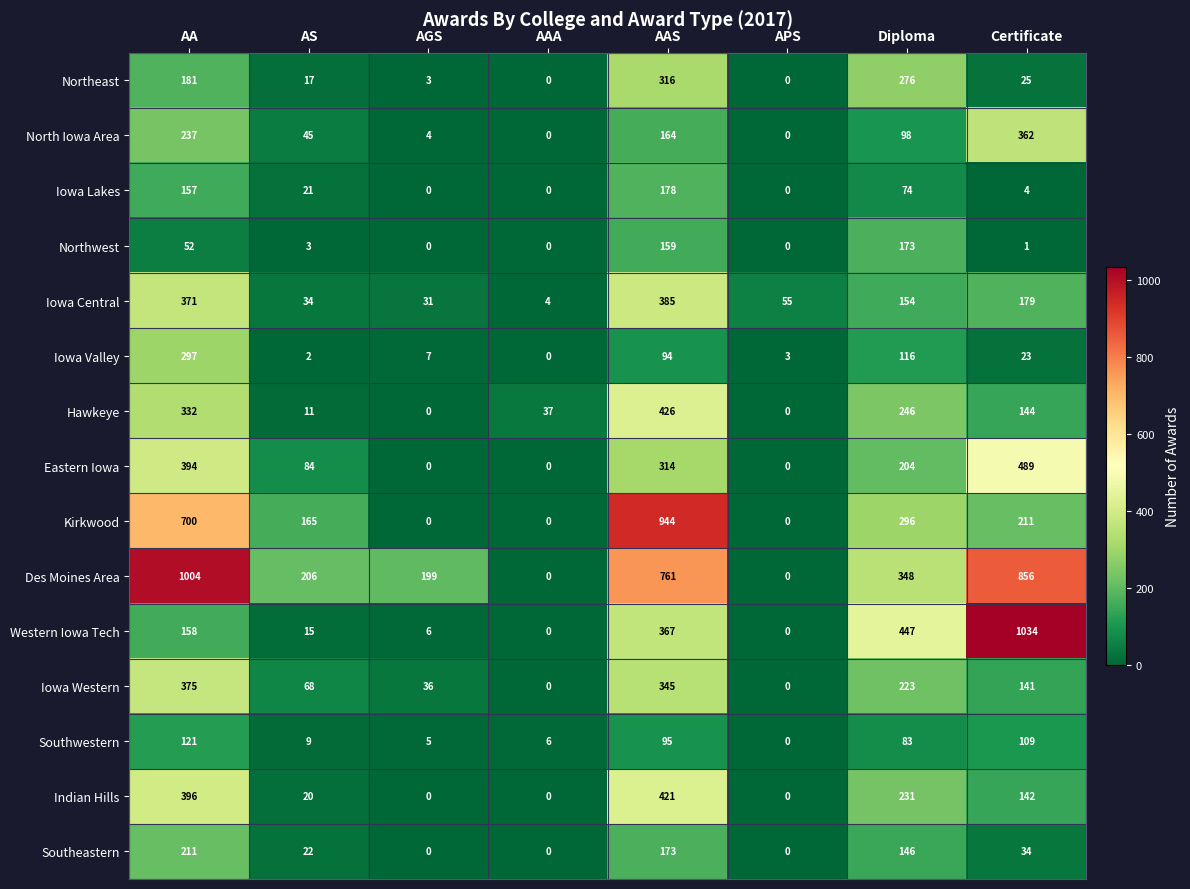

Count the number of data series in this chart.

15